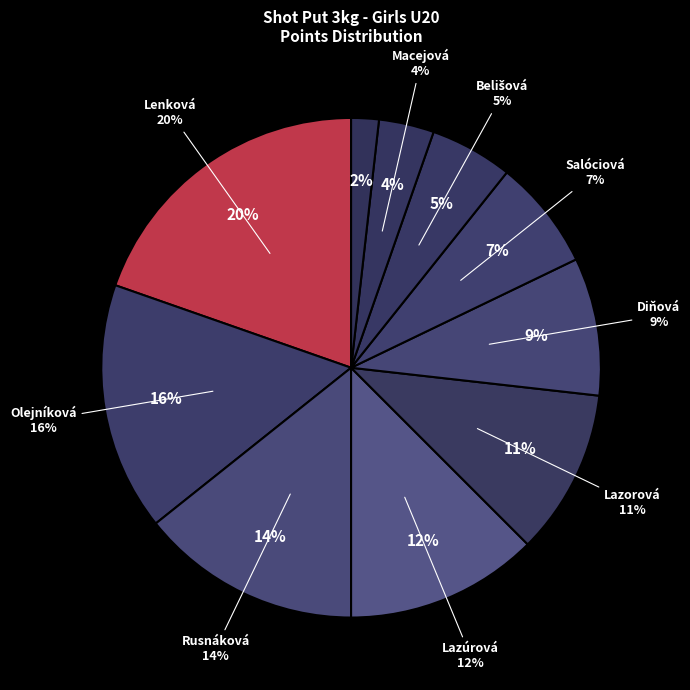

Which slice is the smallest?

Kolcunová Terézia